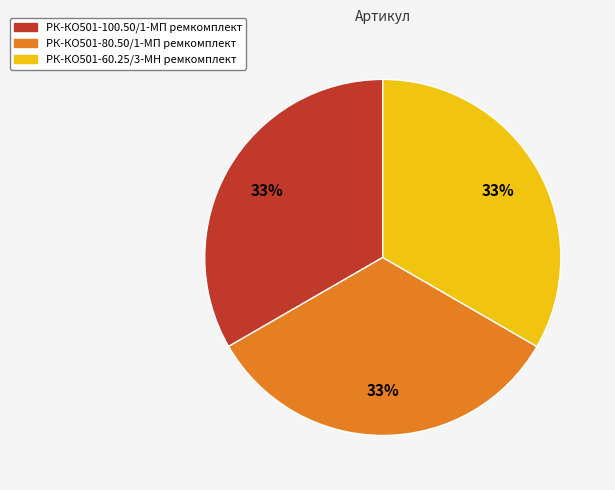

Is there a majority slice in this chart?

No